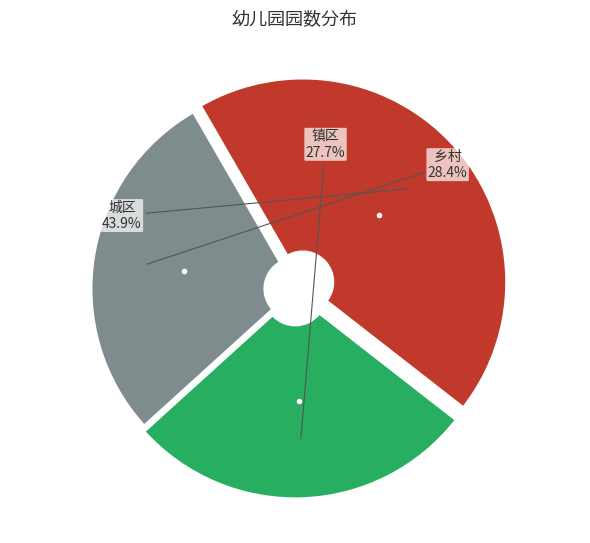

Is there a majority slice in this chart?

No